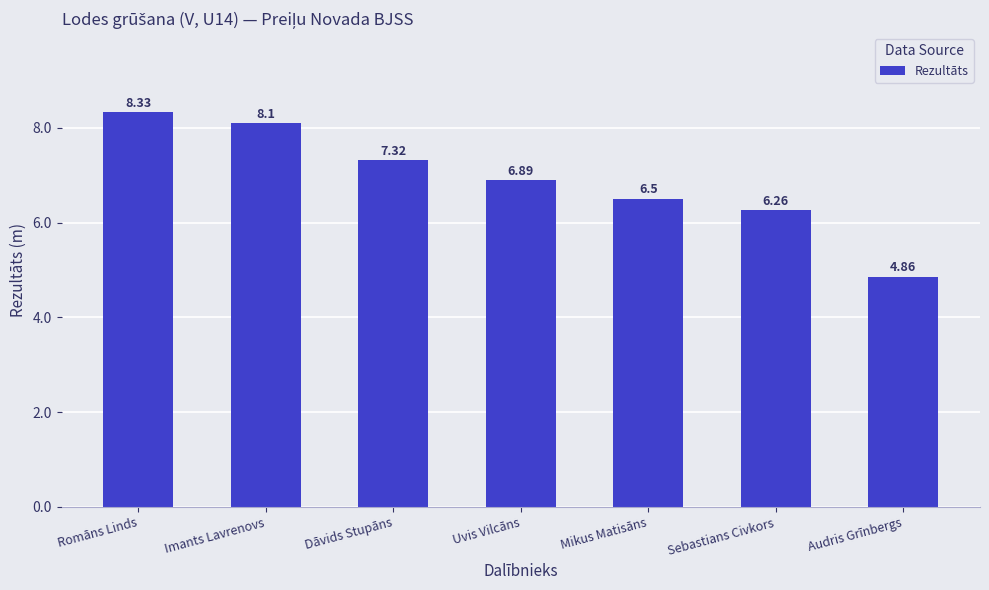

How many bars are there in total?

7